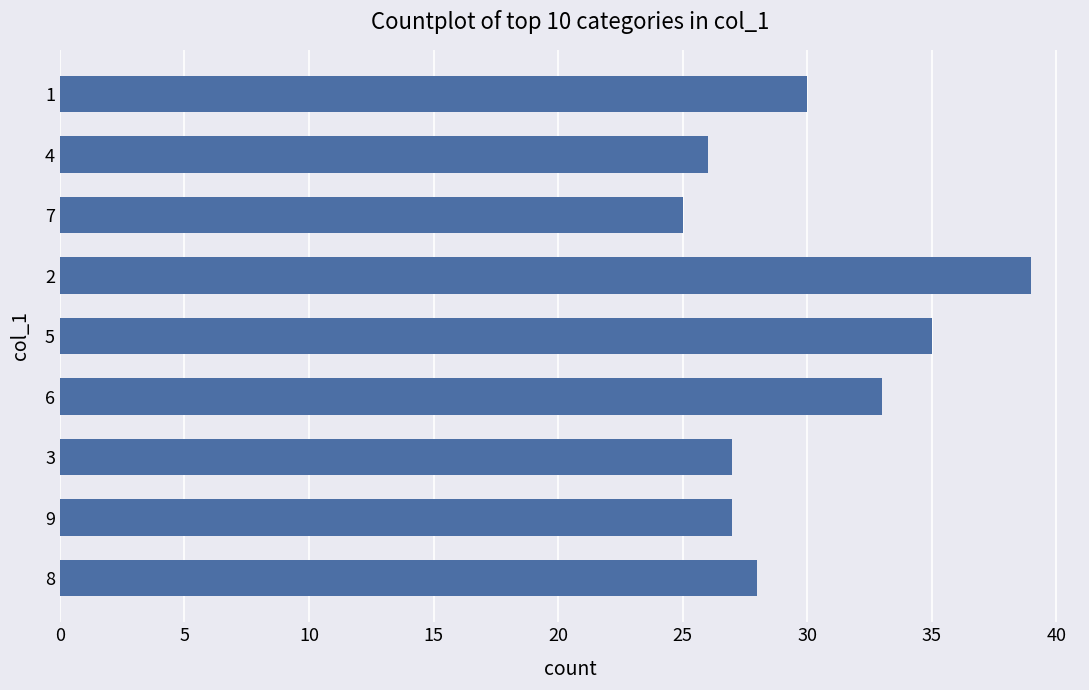

Reading top to bottom, extract all data points from this chart.

30	26	25	39	35	33	27	27	28